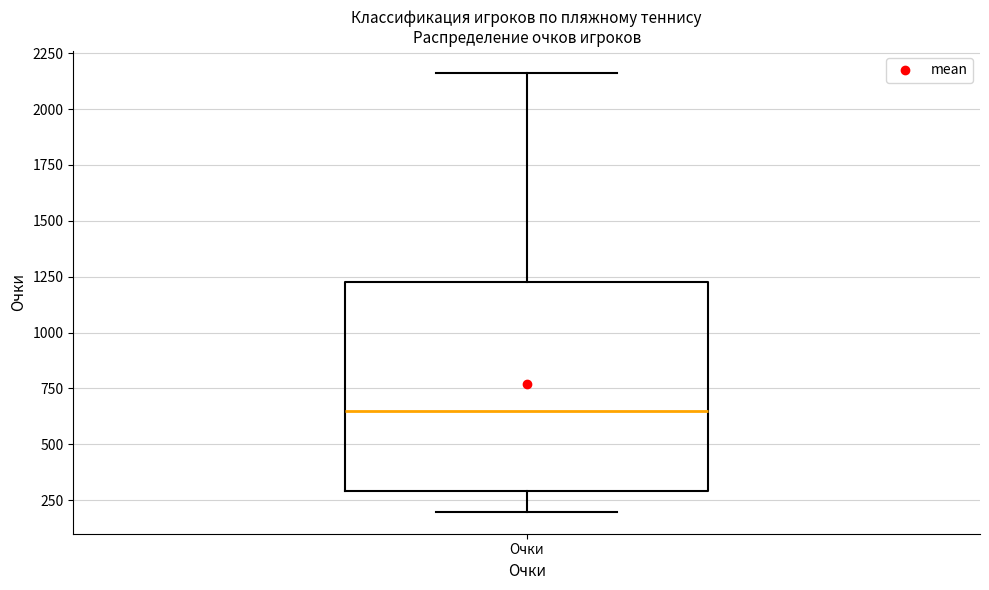

Read this box plot against the y-axis: the position of the median line, the range covered by the box, and the ends of both whiskers. The values are not printed on the chart, so give them approximately, as read against the axis.

median 650, box 300 to 1250, whiskers 200 to 2150